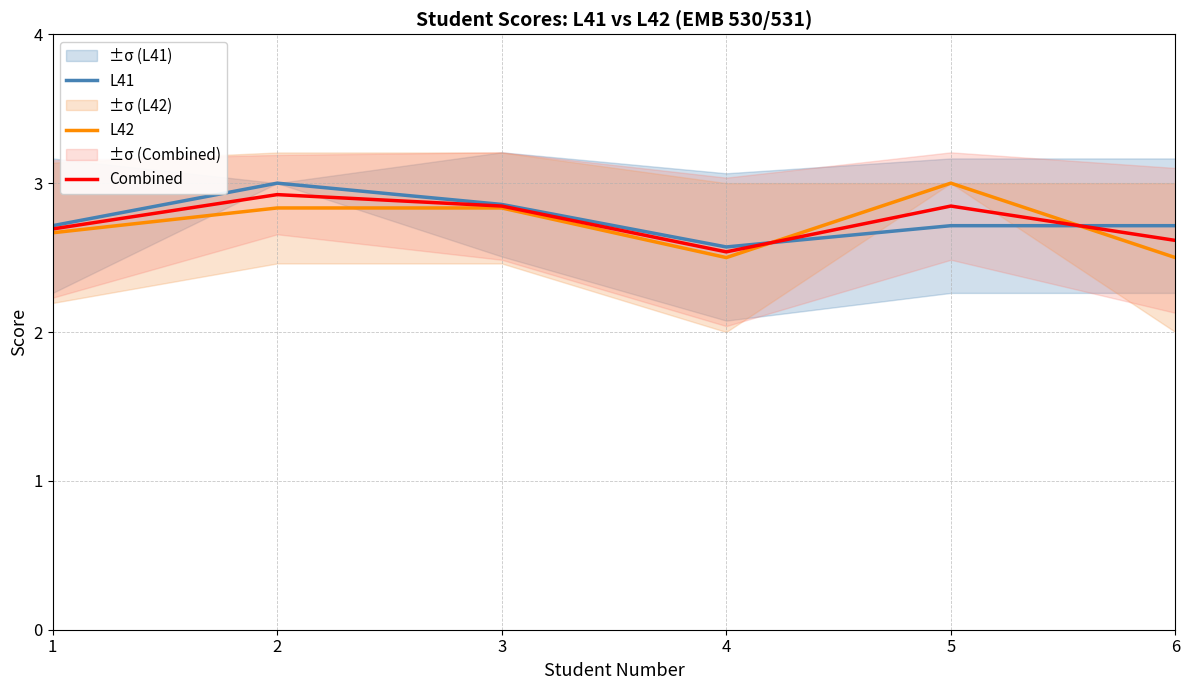

Which series has the largest total across all categories?

L41